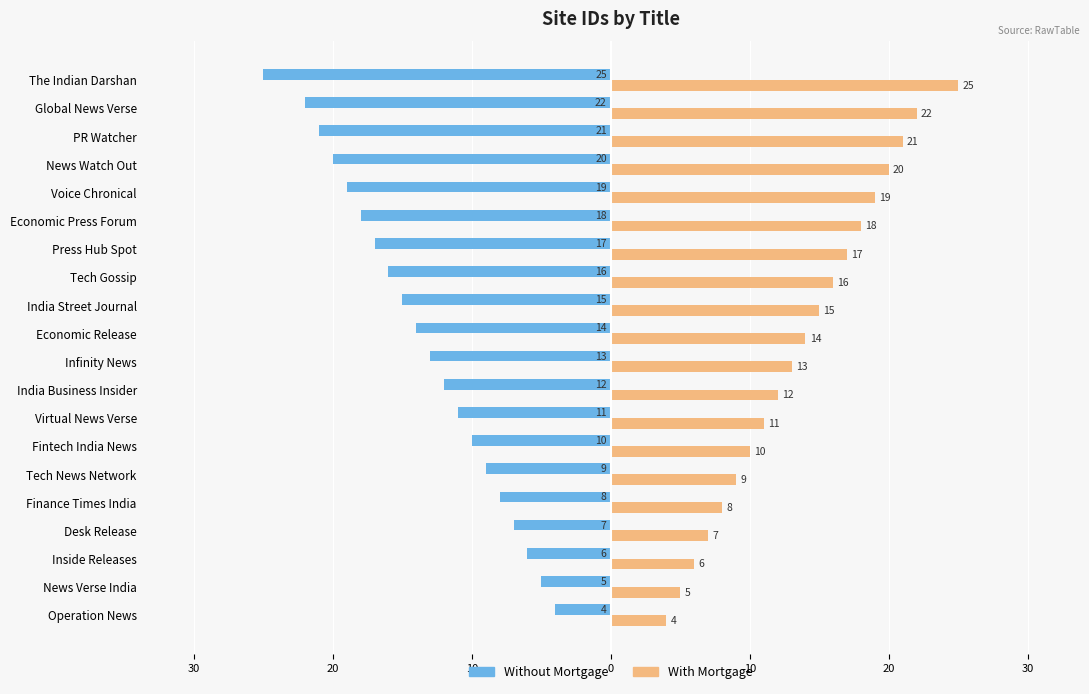

What are all the series names shown in the legend?

Without Mortgage, With Mortgage